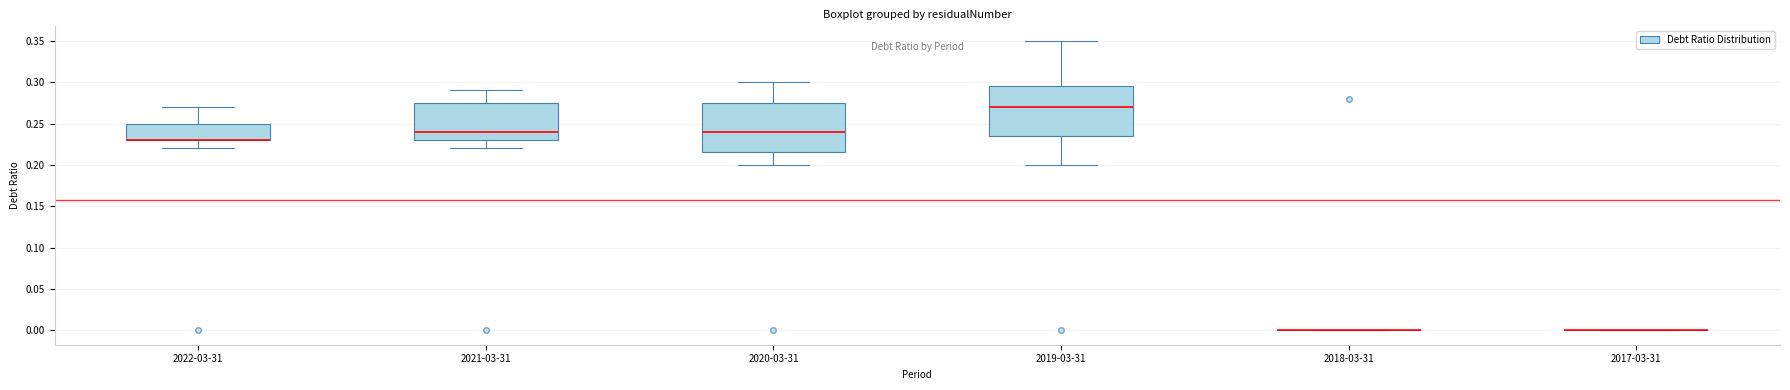

Where is the lower edge of the box for 2020-03-31 on the y-axis? The values are not printed on the chart, so give them approximately, as read against the axis.

0.215